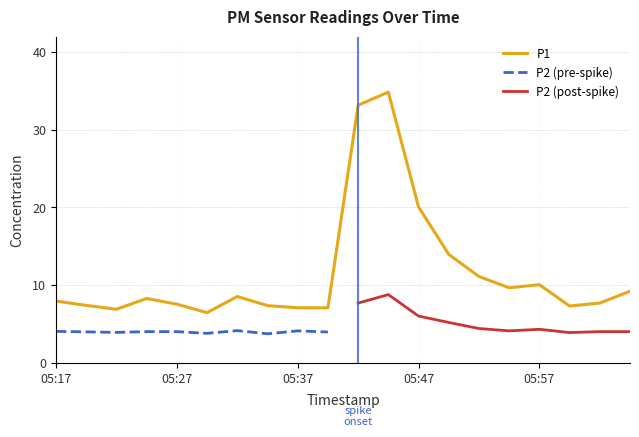

How many points are lower than both their immediate neighbors (excluding endpoints)?

4